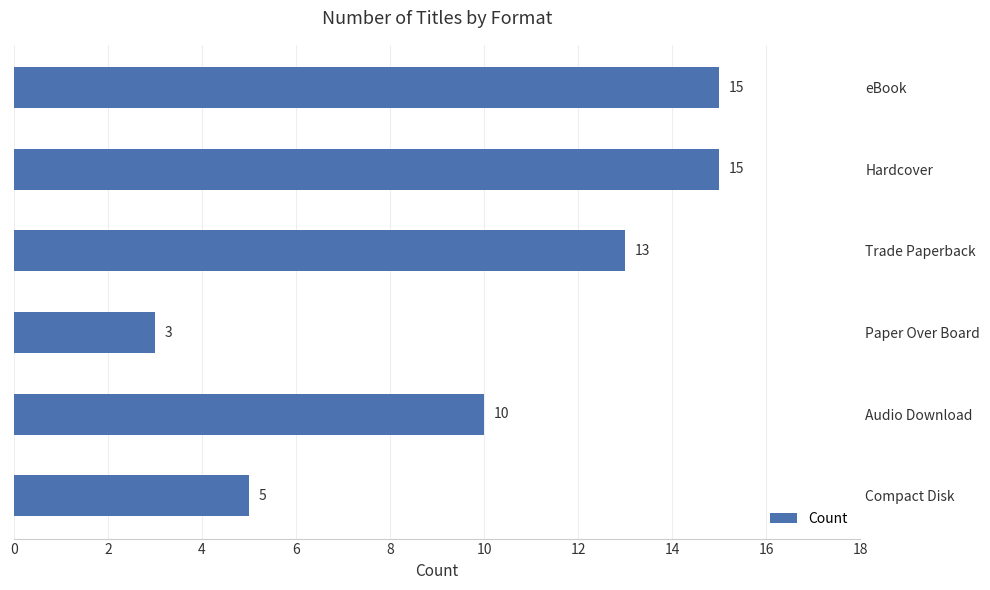

True or false: the data shows 18 at Audio Download.

False